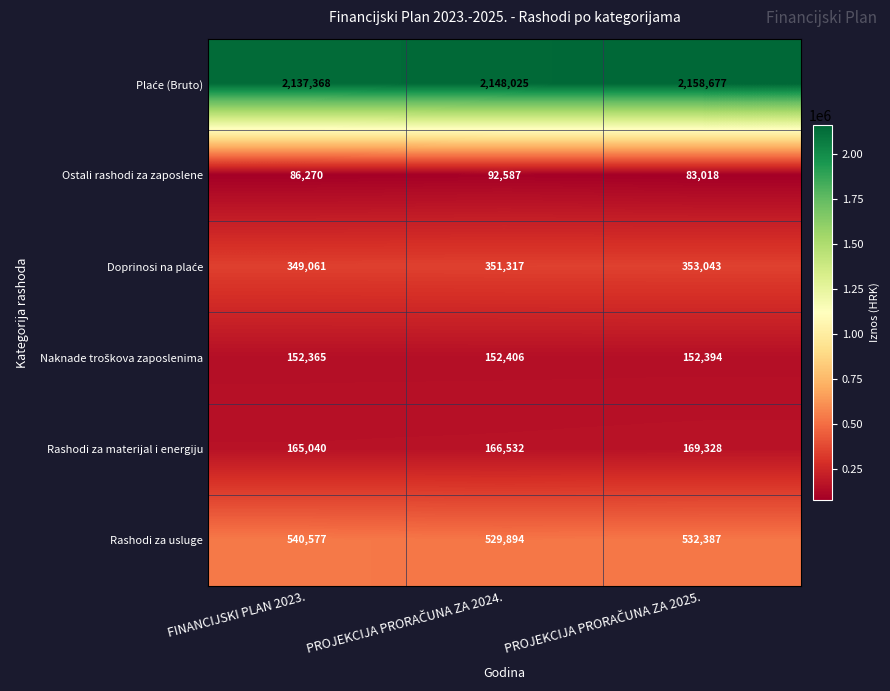

What is the spread (max minus min) of values at FINANCIJSKI PLAN 2023.?

2051098